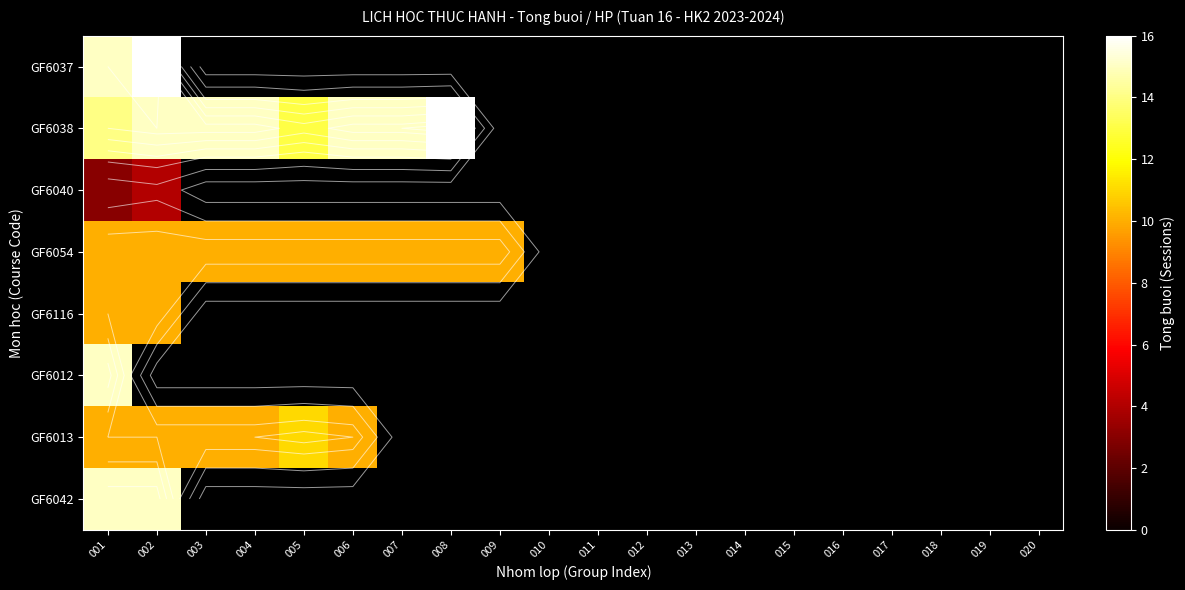

Read the GF6012 value at 001.

15.0